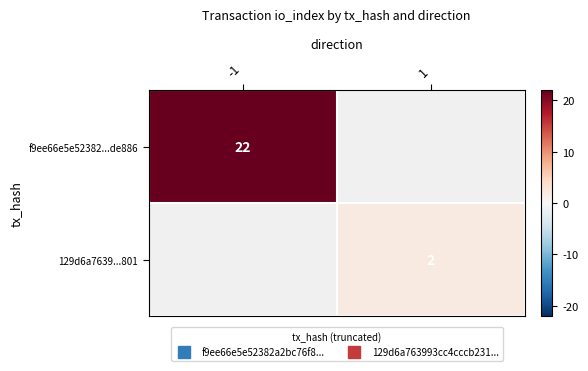

List the labels in order of f9ee66e5e52382...de886 value, smallest first.

-1, 1